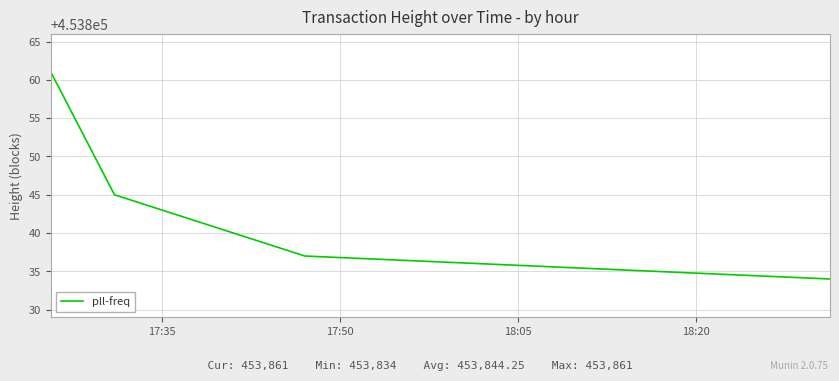

Is this an area chart (filled region under the line)?

No